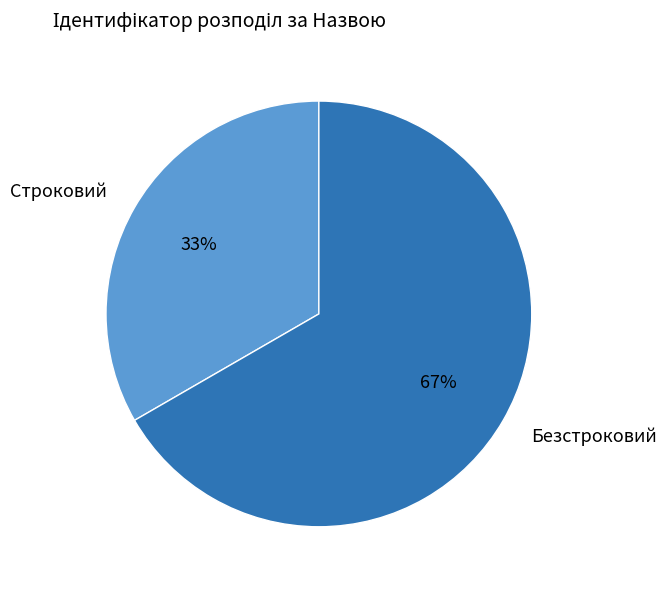

What percentage is the Строковий slice, to the nearest percent?

33%